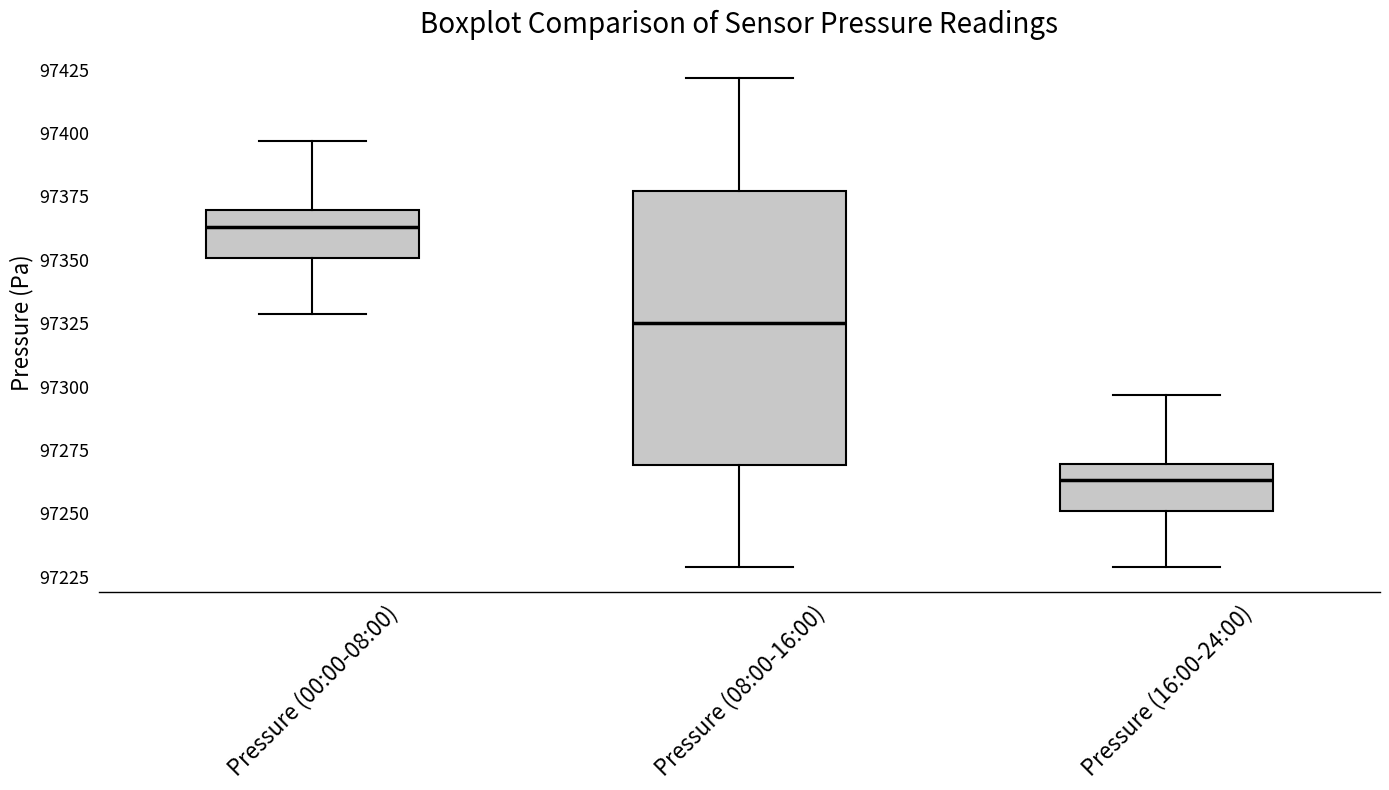

Comparing the boxes themselves (not the whiskers), which one is the tallest?

Pressure (08:00-16:00)